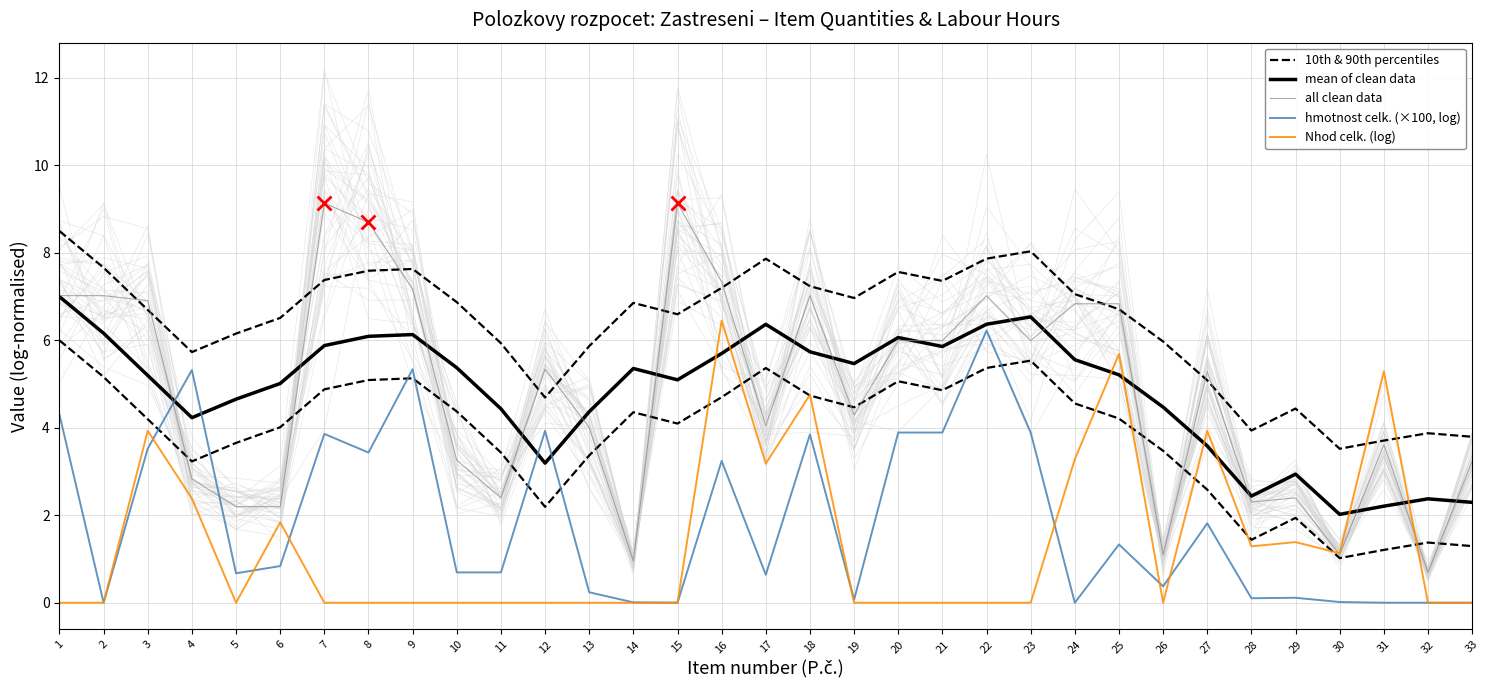

List the series in order of their peak value, highest first.

all clean data, 10th & 90th percentiles, mean of clean data, Nhod celk. (log), hmotnost celk. (×100, log)